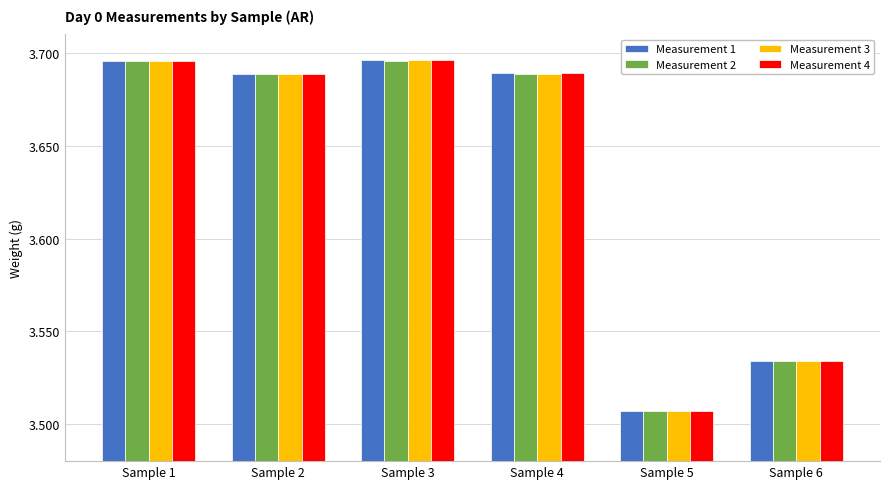

Which category has the lowest value across all series?

Sample 5